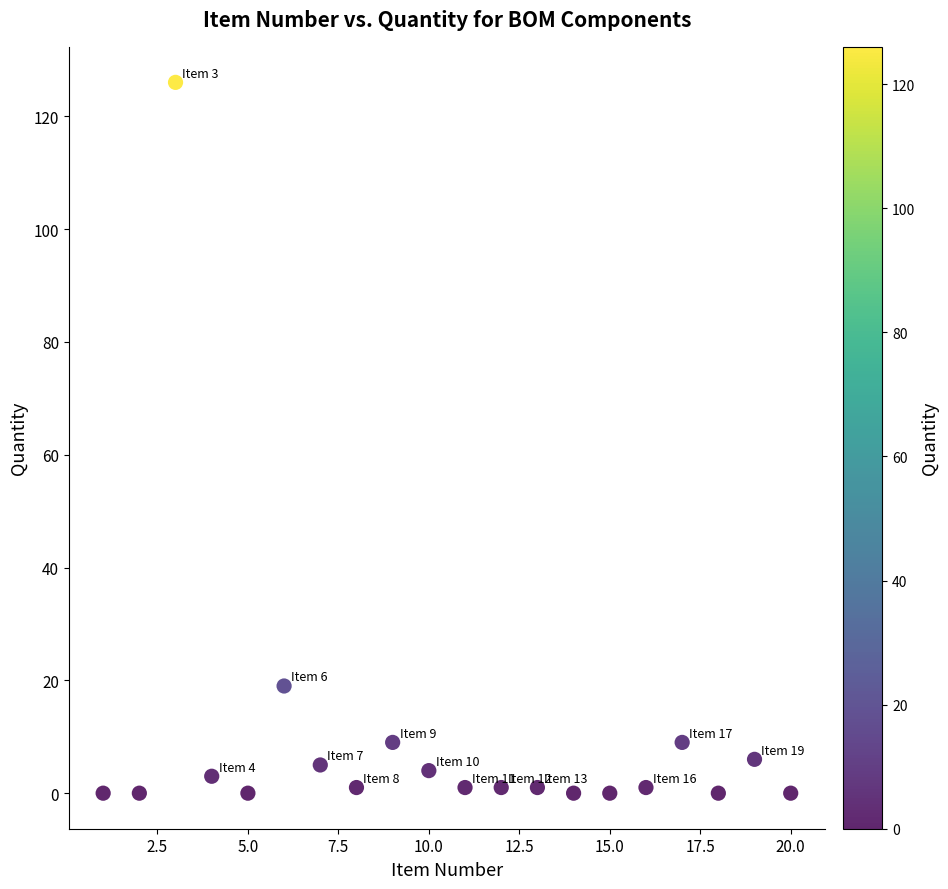

What Y value in the scatter plot is closest to 63?

19